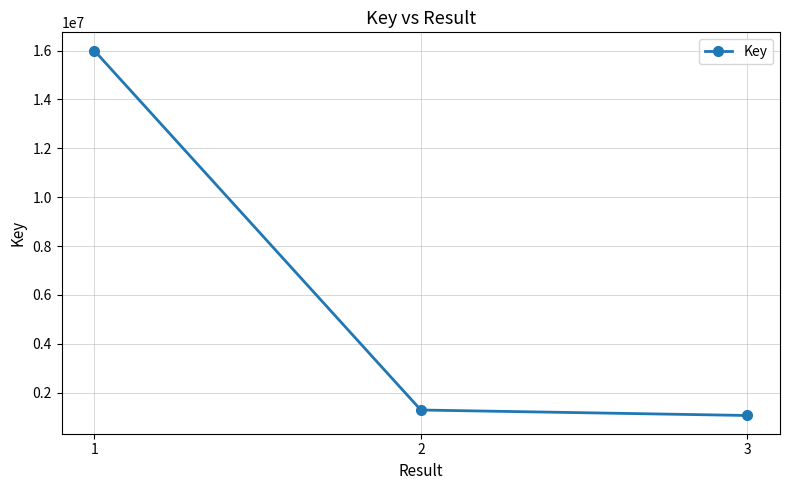

What is the greatest value displayed?

16002366